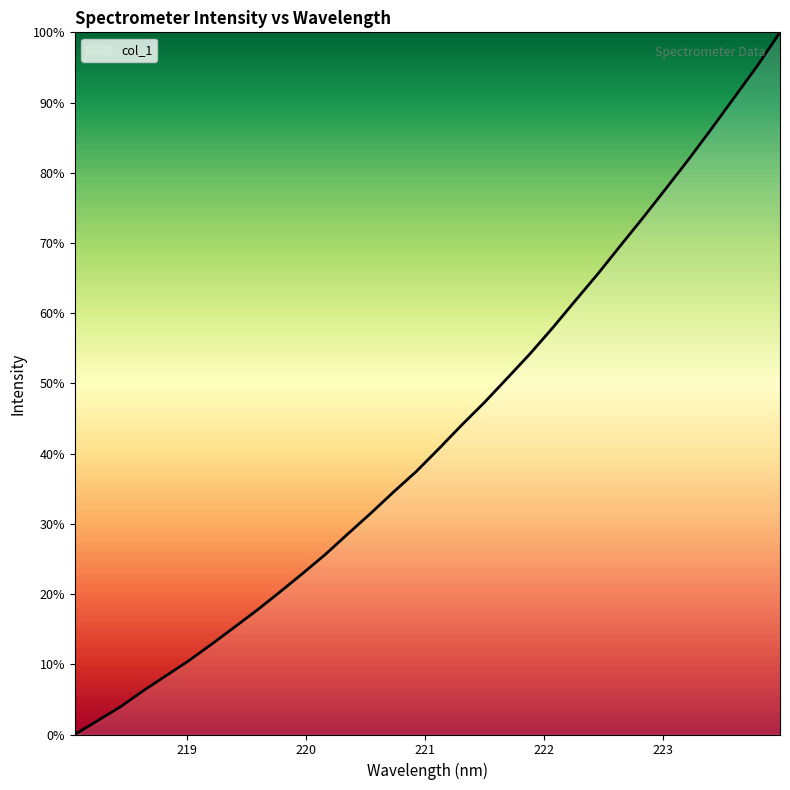

What is the greatest value displayed?

100.0